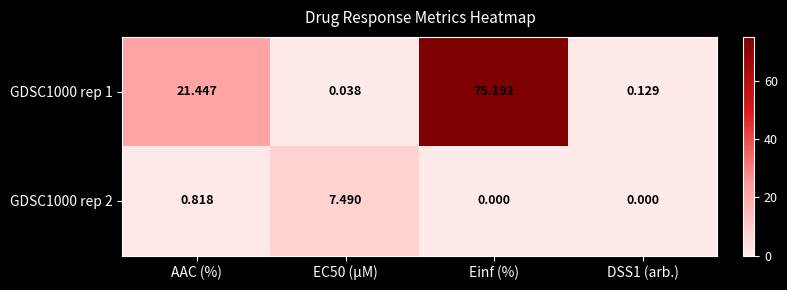

Rank the series by their maximum value, from highest to lowest.

GDSC1000 rep 1, GDSC1000 rep 2